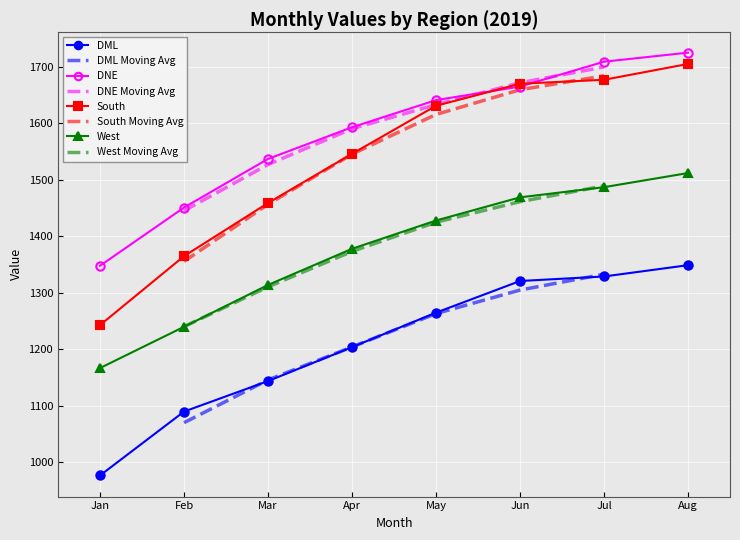

At Jun, list the series in order from largest to smallest.

South, DNE, West, DML